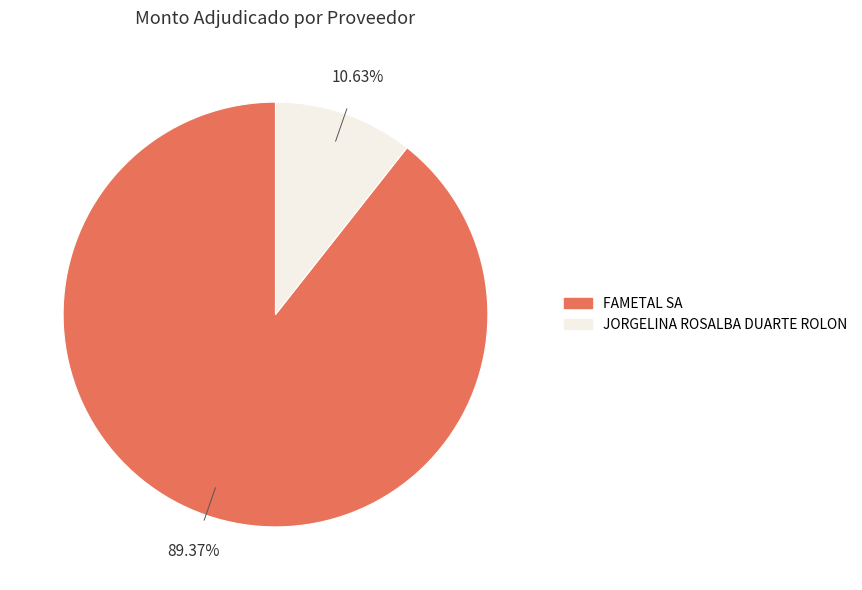

How many segments does this pie chart have?

2